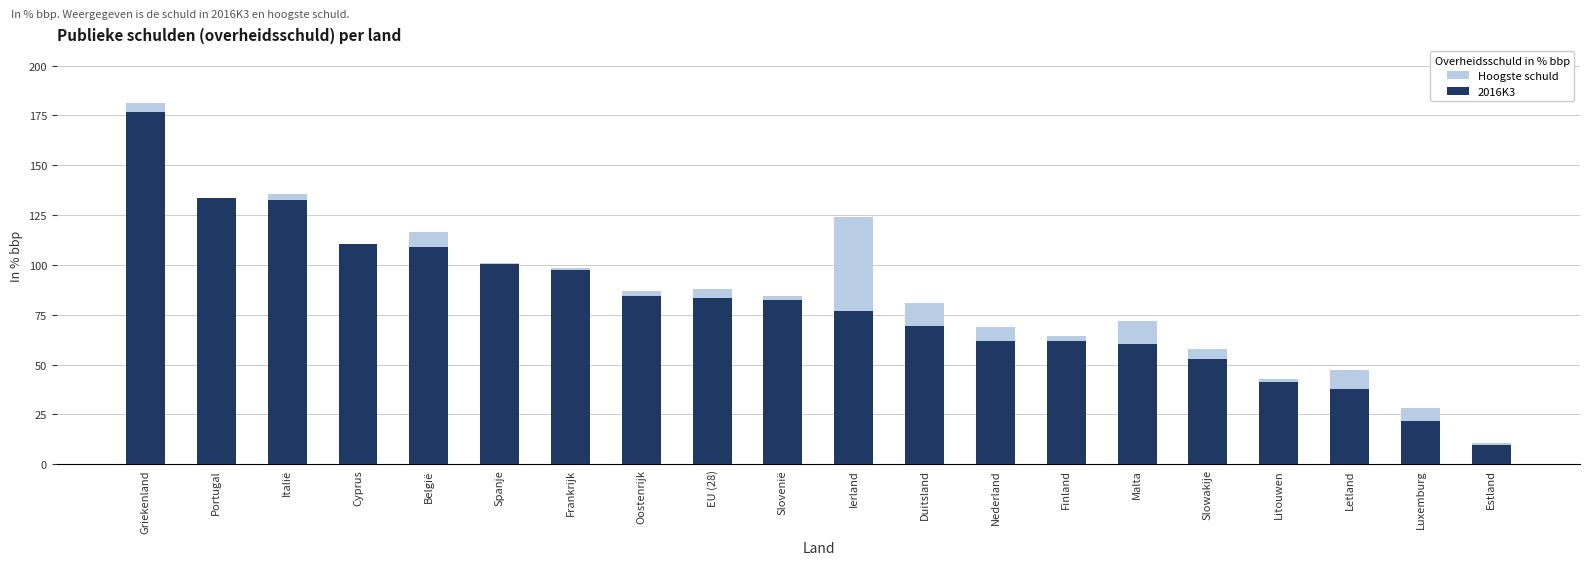

What is the approximate value of 2016K3 at Frankrijk?

97.5